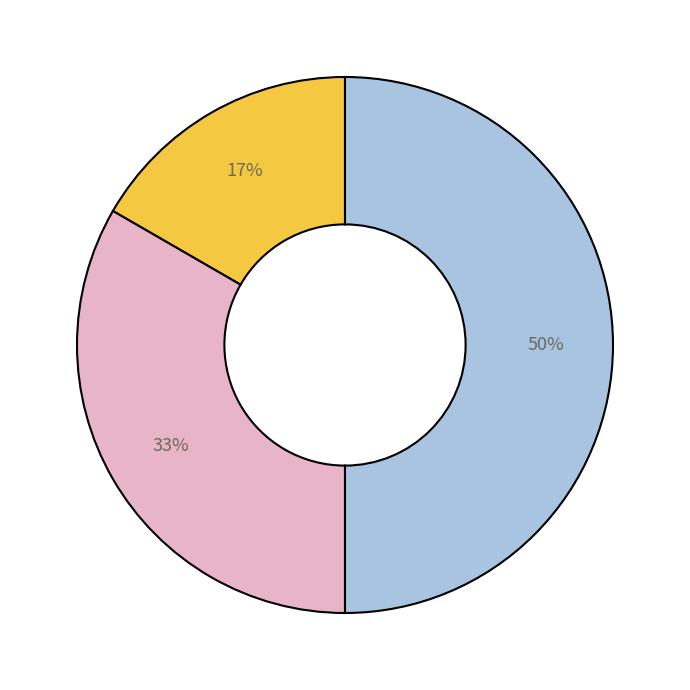

To the nearest percent, what is the difference between the largest and smallest slice percentages?

33%